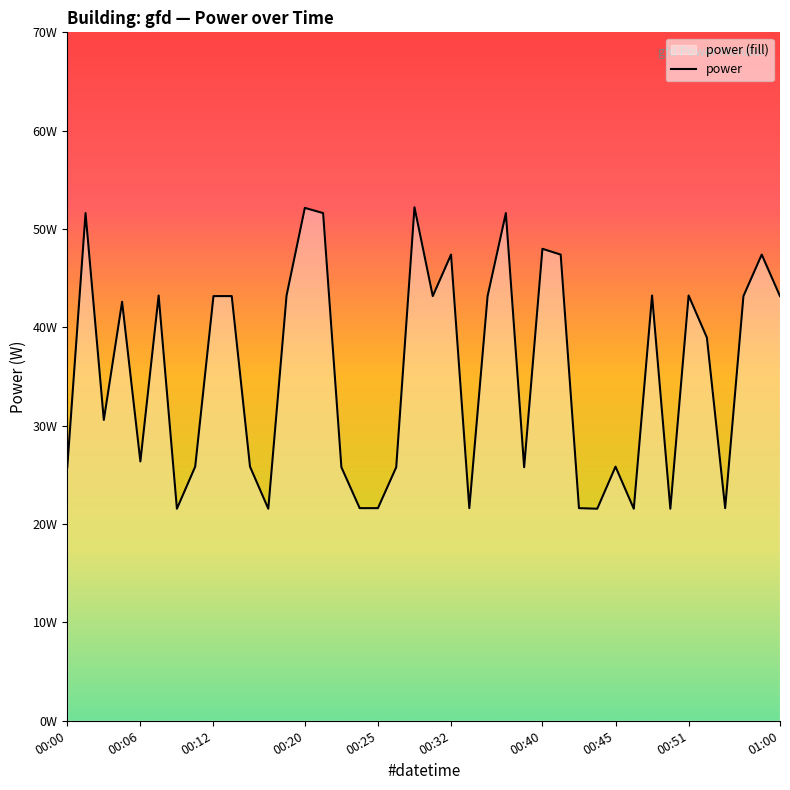

Which has a higher value, 35 or 16?

35